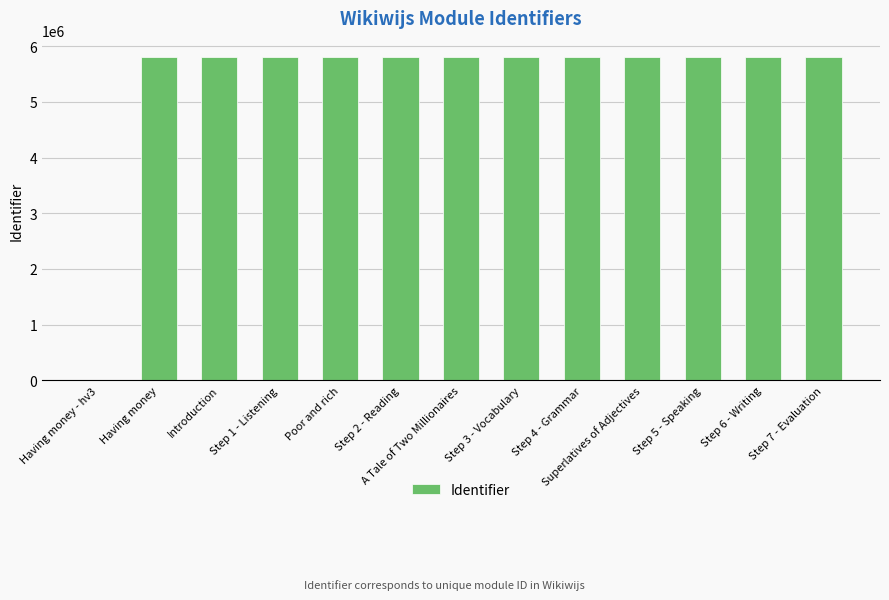

The chart shows a value of 9507087 at Having money. True or false?

False